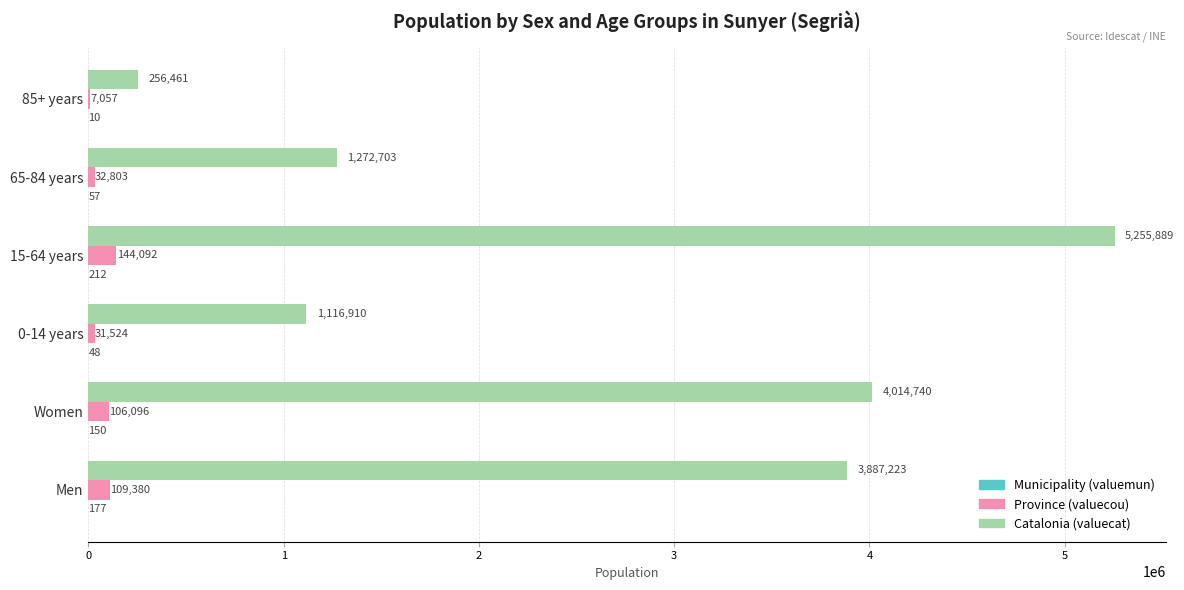

What is the maximum value shown in the chart?

5255889